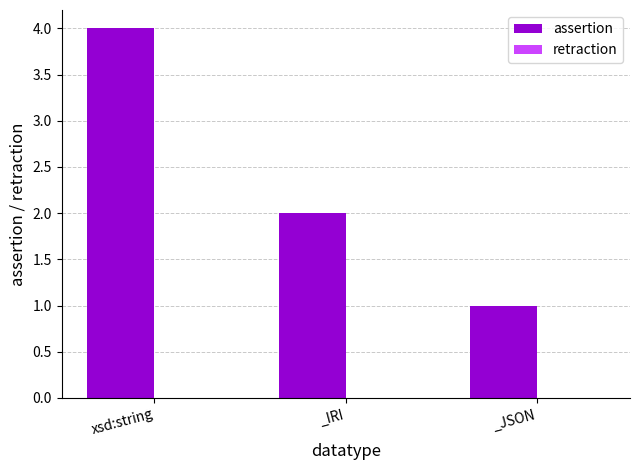

What is the change in value from xsd:string to _JSON?

-3